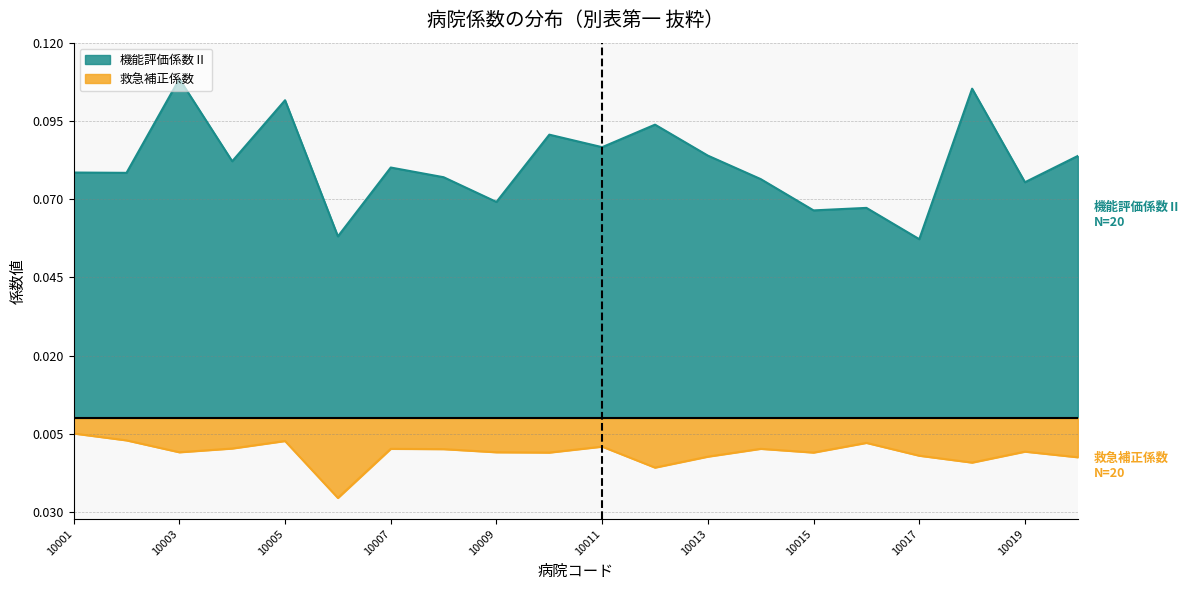

What are all the series names shown in the legend?

機能評価係数Ⅱ, 救急補正係数